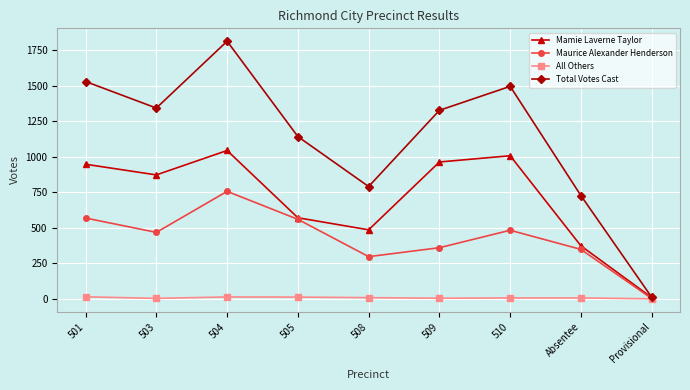

At how many categories does at least one series exceed 1365?

3